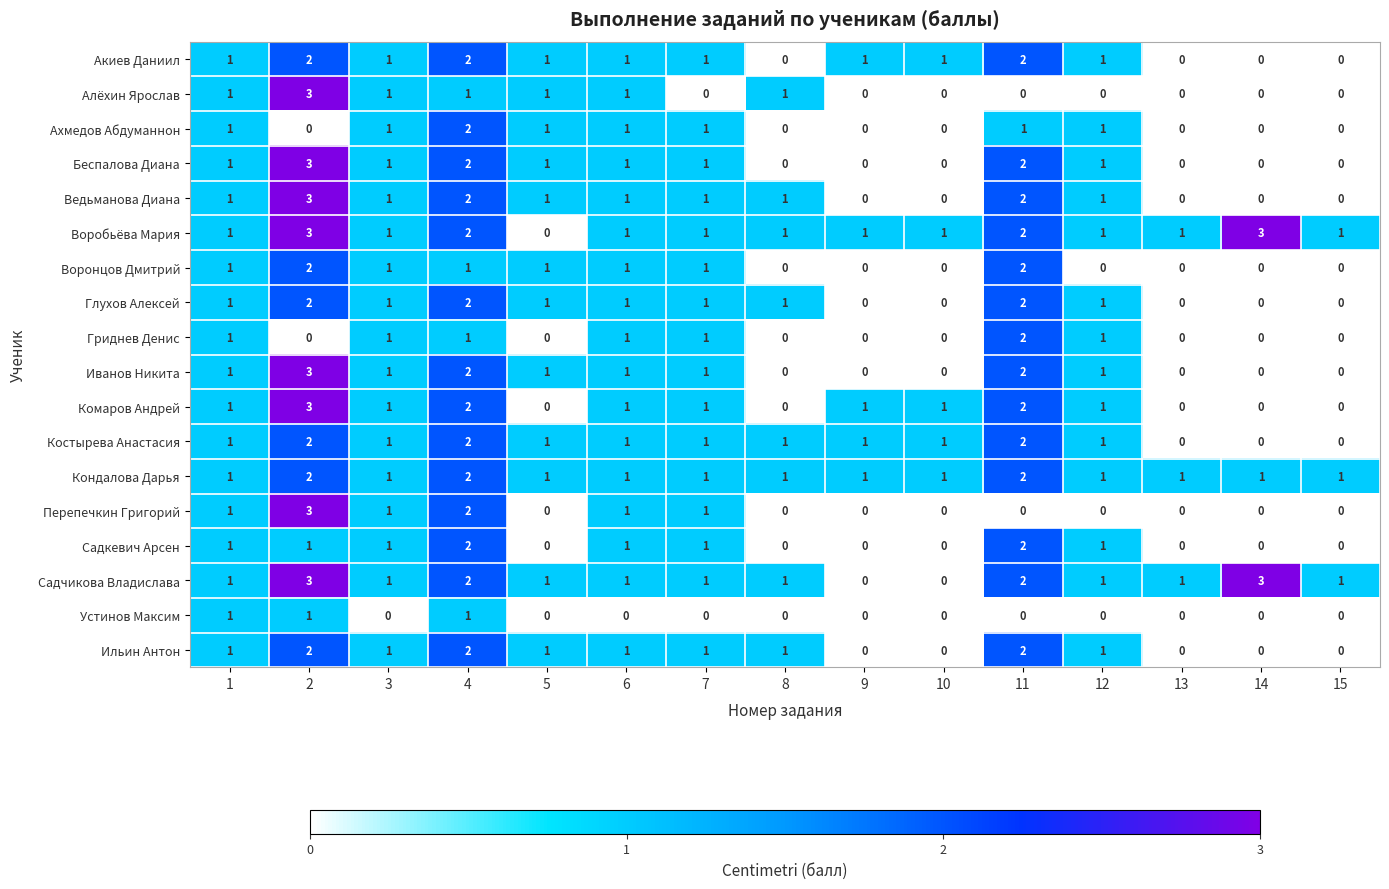

How many data points does each series have?

15